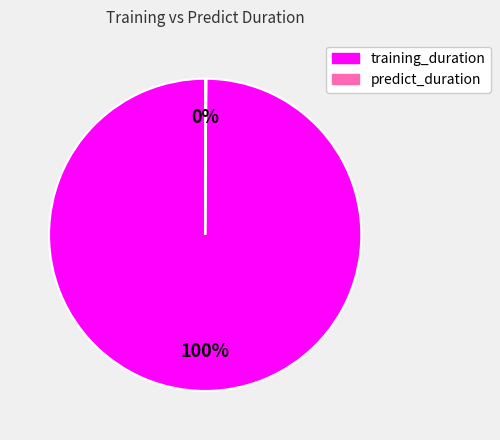

To the nearest percent, what is the average slice percentage?

50%